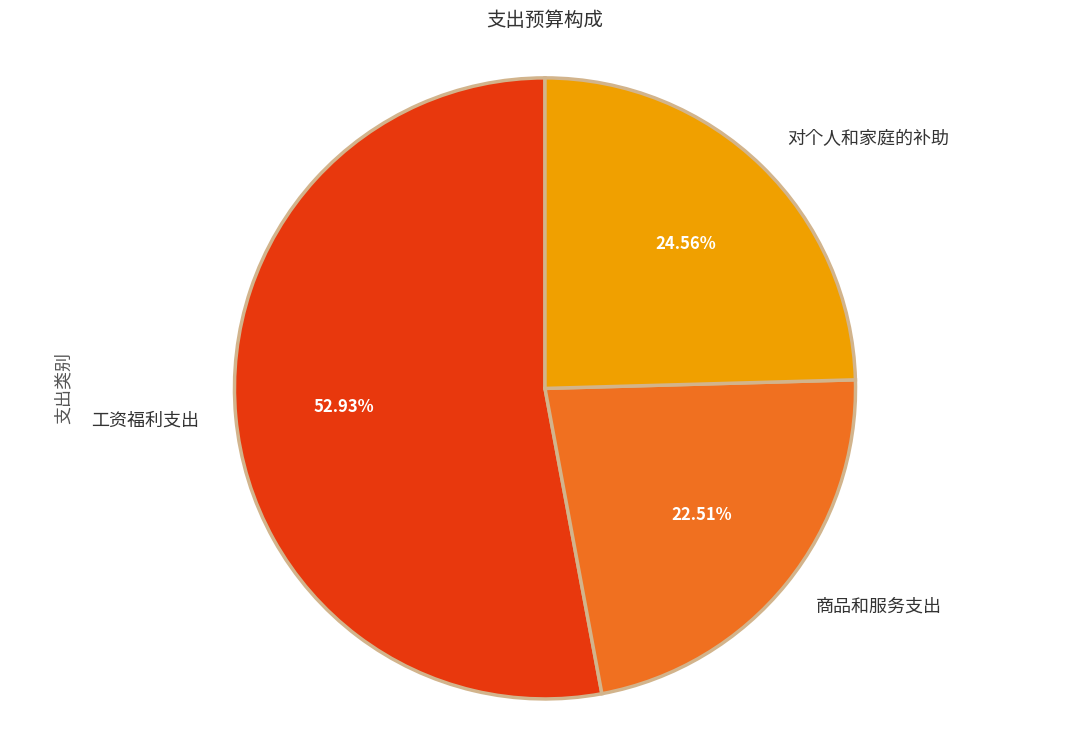

Which category accounts for the majority?

工资福利支出